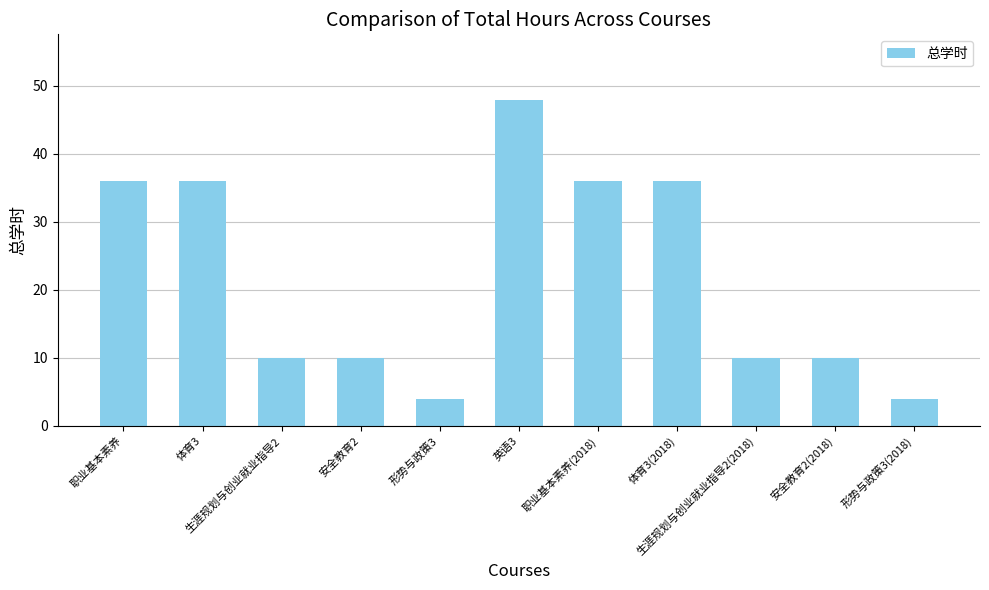

What is the maximum value shown in the chart?

48